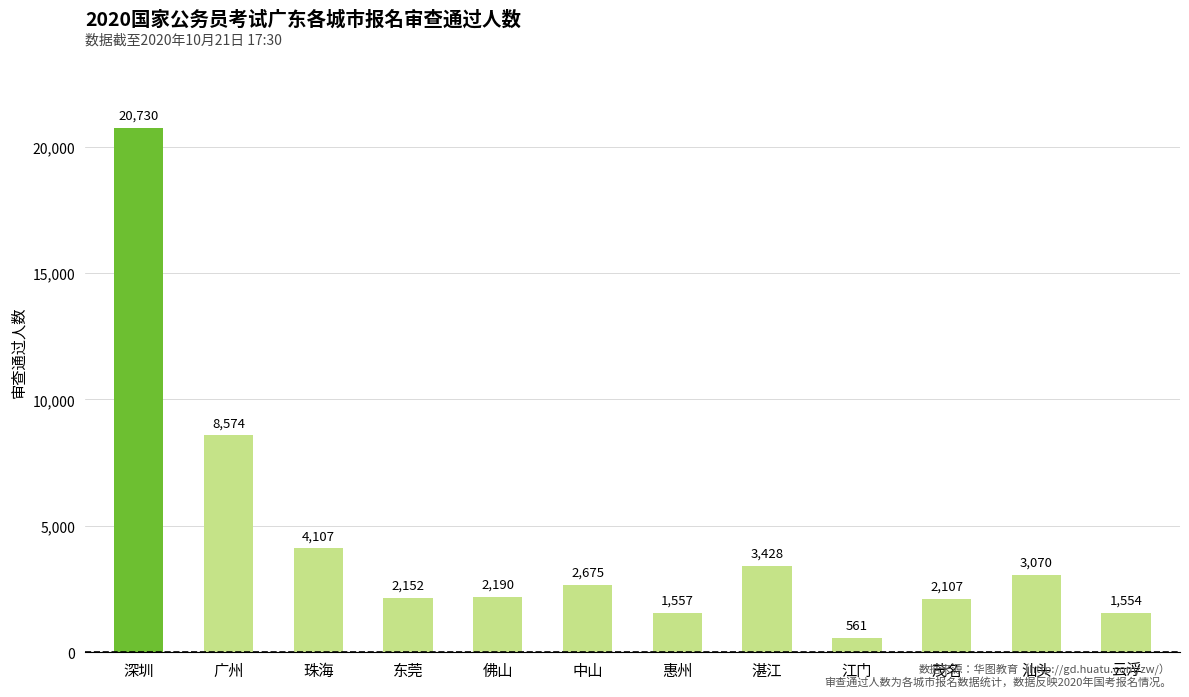

What is the difference between the second highest and second lowest values?

7020